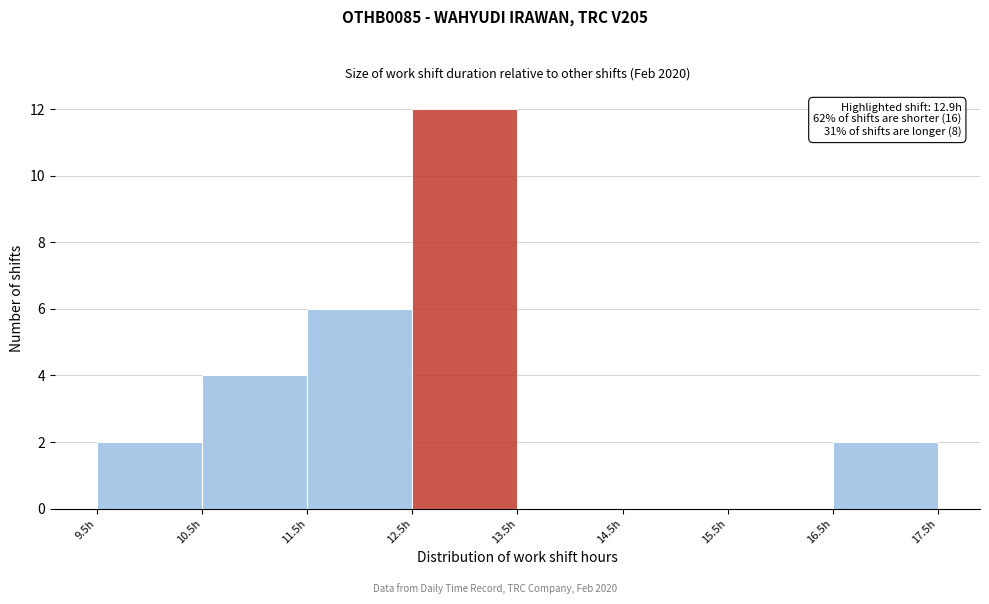

Over which range of the x-axis is the bar tallest?

12.5 to 13.5